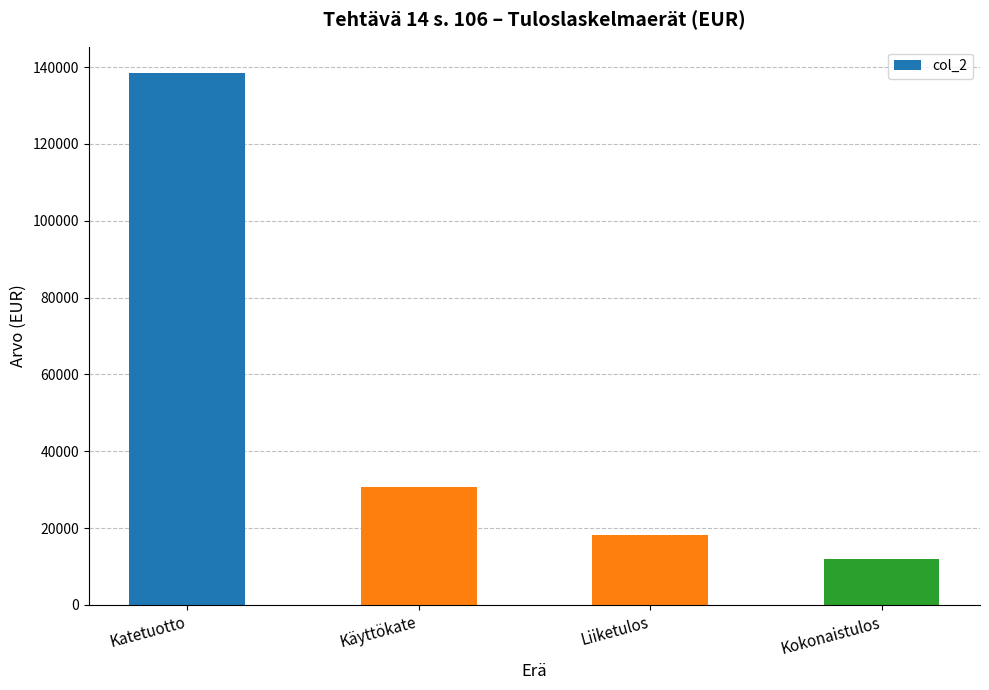

How many data points are above 30632?

2